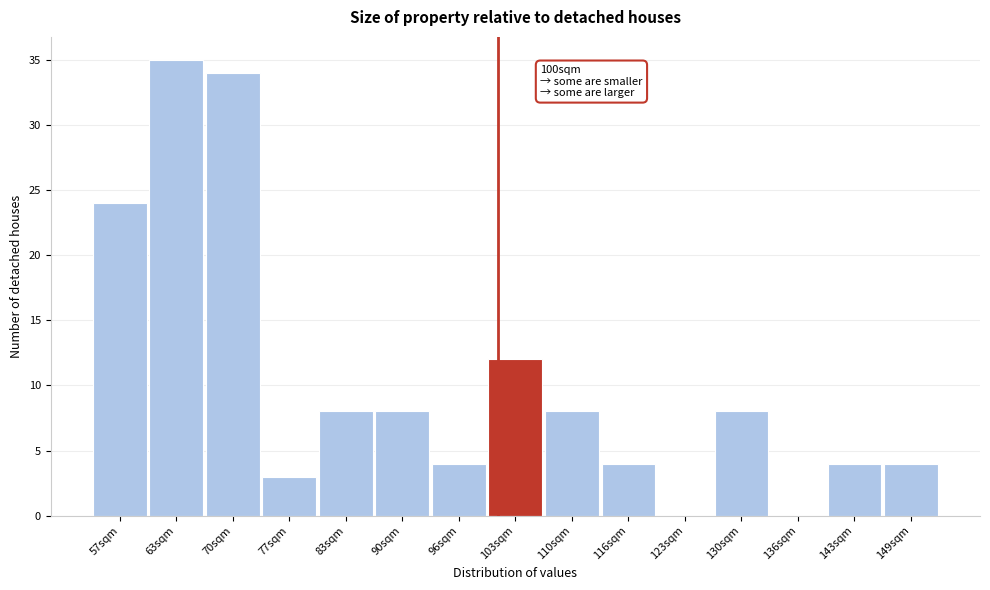

Over which range of the x-axis is the bar tallest?

60 to 67